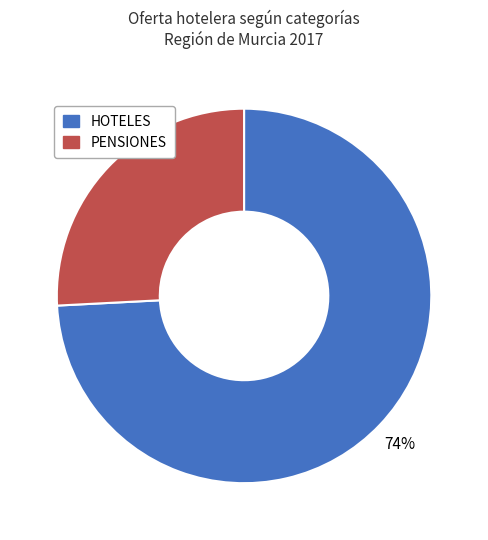

Do HOTELES and PENSIONES together represent more than half of the pie?

Yes